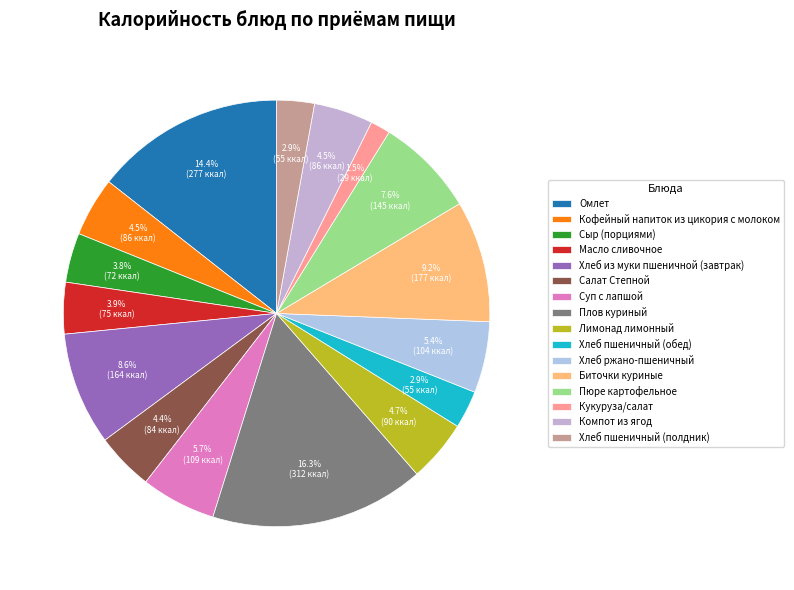

The Салат Степной slice represents 1% of the pie. True or false?

False